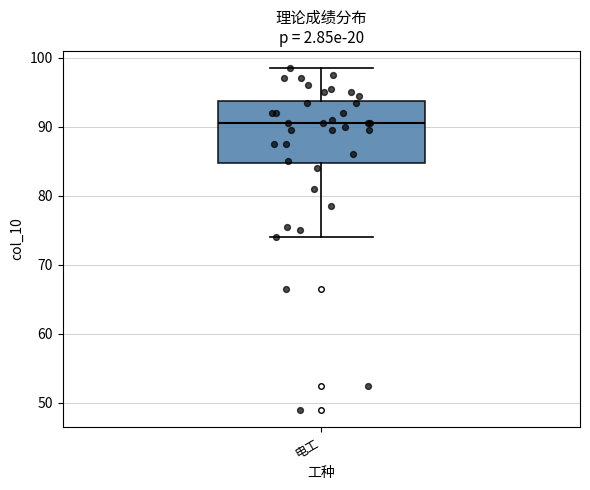

Transcribe this box plot: give where the median line is, the range the box spans, and where the two whiskers end, as read against the y-axis. The values are not printed on the chart, so give them approximately, as read against the axis.

median 91, box 85 to 94, whiskers 74 to 99